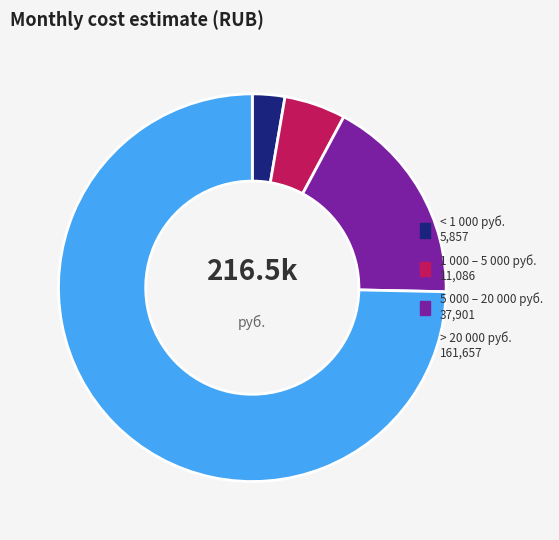

How many segments does this pie chart have?

4